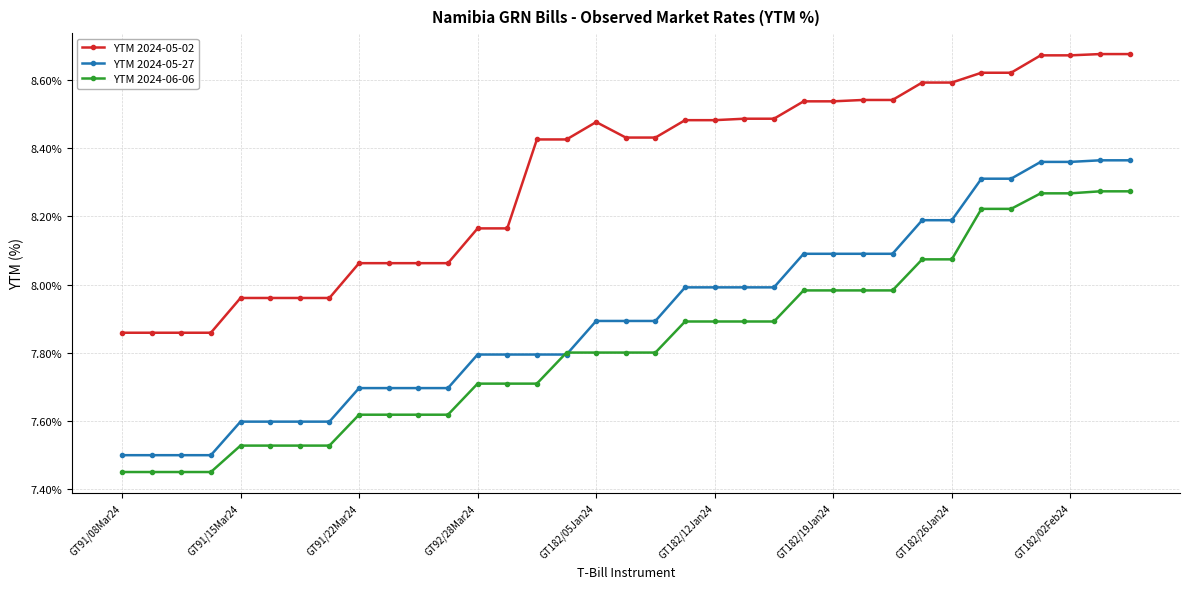

Rank the series by their average value, from lowest to highest.

YTM 2024-06-06, YTM 2024-05-27, YTM 2024-05-02